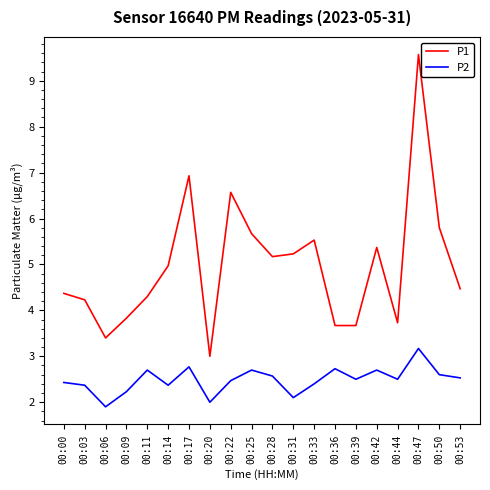

At which label does P1 first exceed 4?

00:00